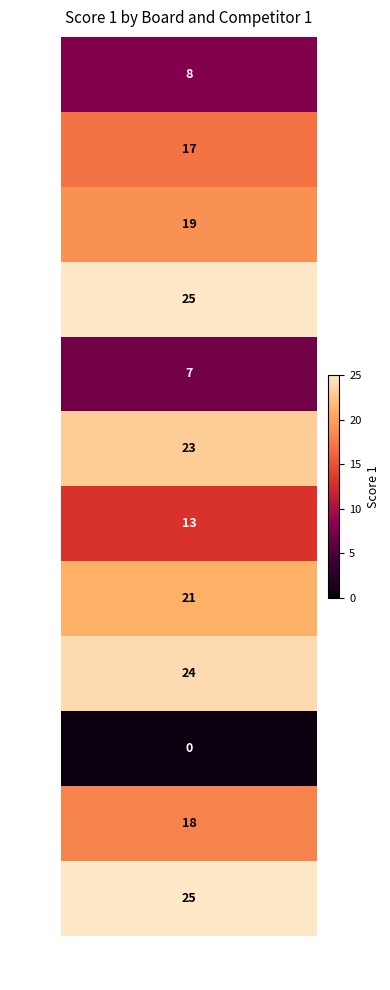

What is the average value?

17